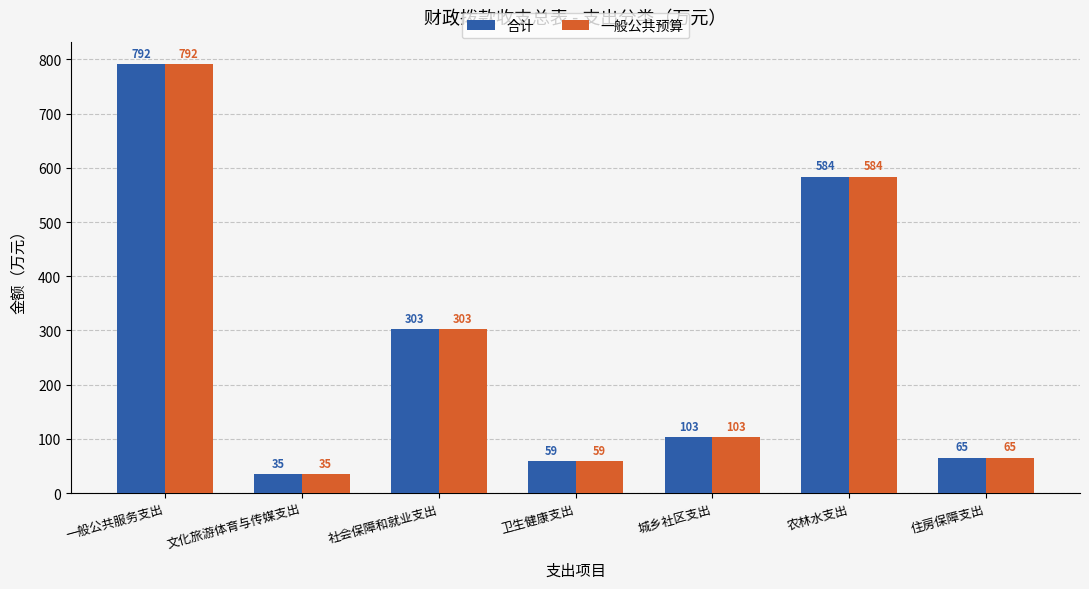

Is the value of 一般公共预算 at 城乡社区支出 greater than the value of 合计 at 文化旅游体育与传媒支出?

Yes